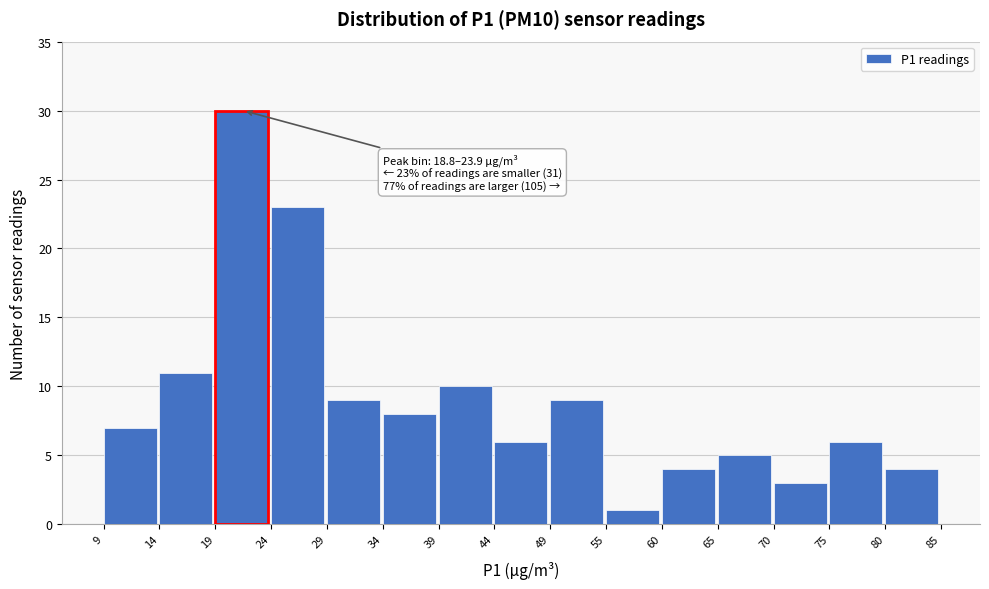

Over which range of the x-axis is the bar tallest?

19 to 24